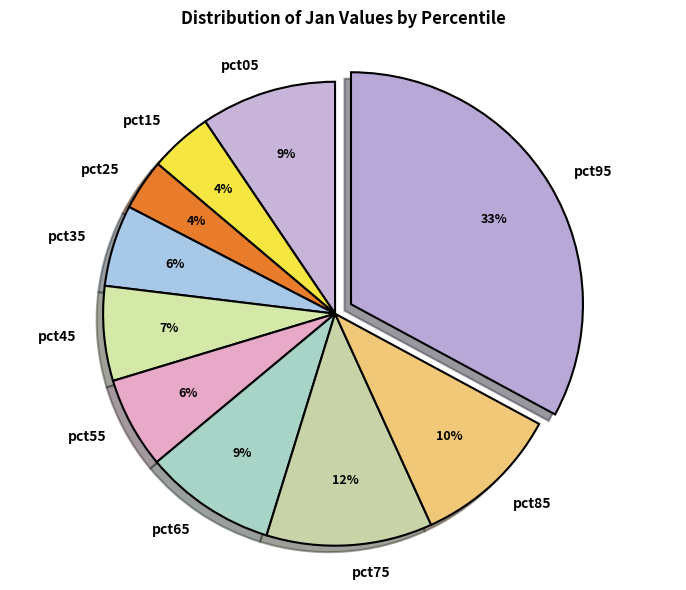

Between pct55 and pct15, which is larger?

pct55